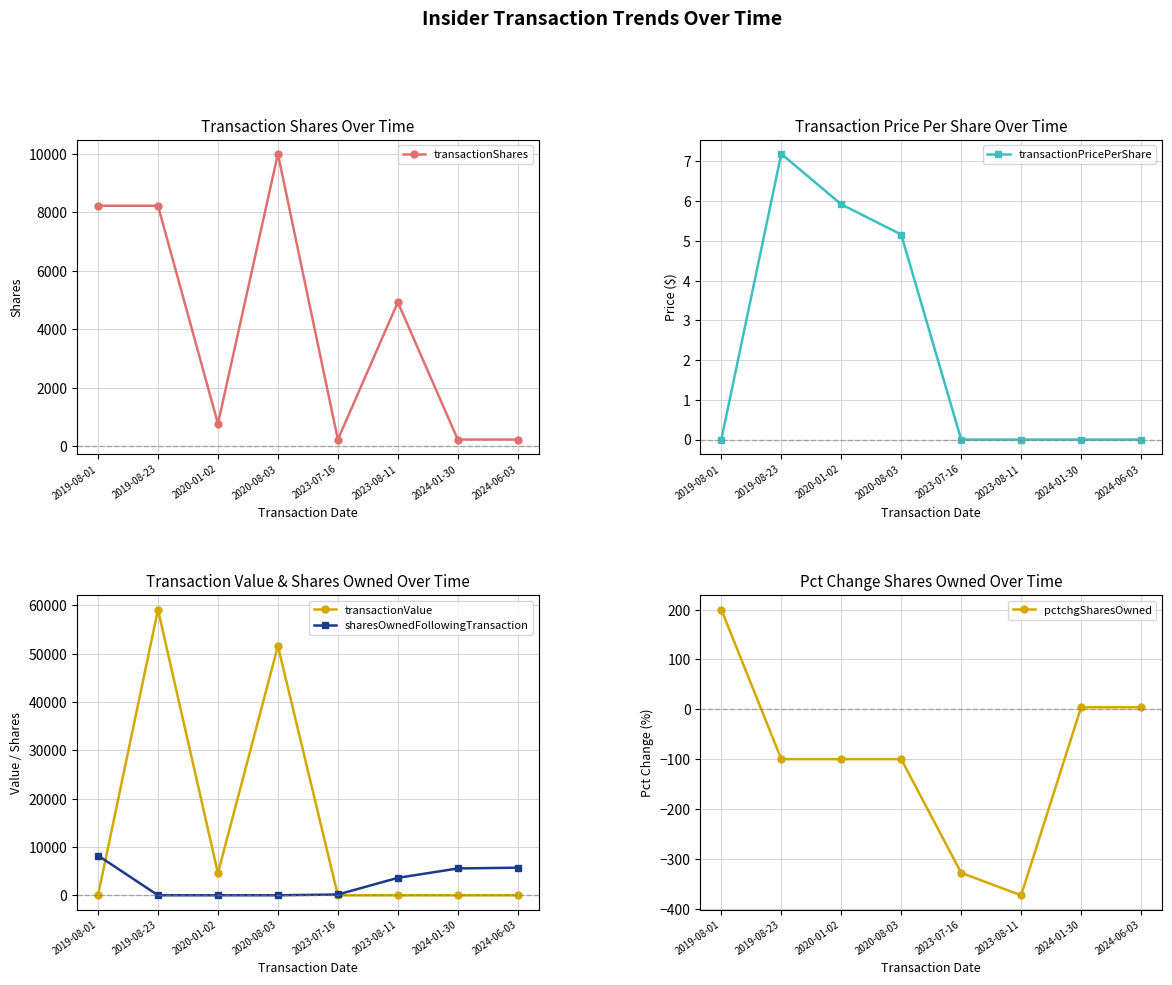

What is the sum of the transactionValue values at 2019-08-23 and 2023-07-16?

59145